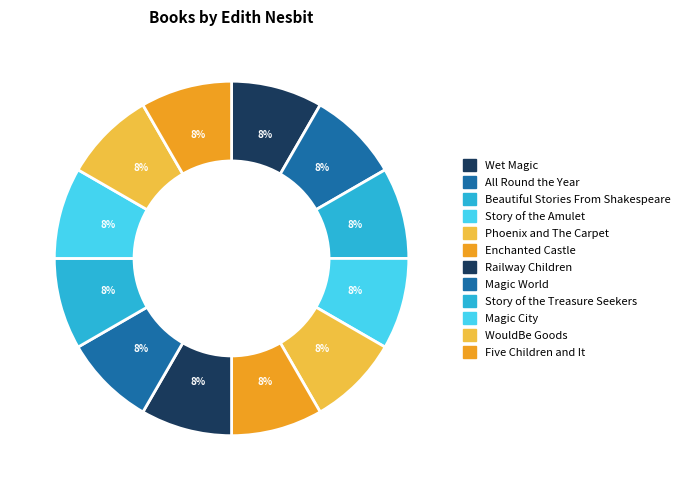

To the nearest percent, what is the combined percentage of Five Children and It and All Round the Year?

17%